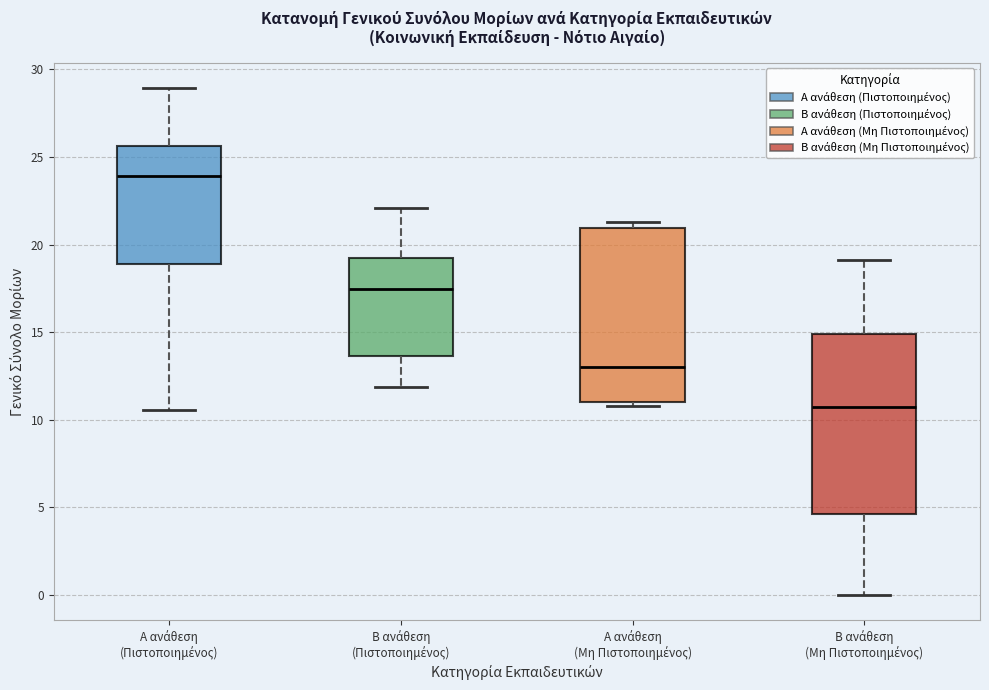

Reading left to right, read every box against the y-axis: the position of its median line, the range the box covers, and the ends of its whiskers. The values are not printed on the chart, so give them approximately, as read against the axis.

Α ανάθεση (Πιστοποιημένος): median 24.0, box 19.0 to 25.5, whiskers 10.5 to 29.0
Β ανάθεση (Πιστοποιημένος): median 17.5, box 13.5 to 19.0, whiskers 12.0 to 22.0
Α ανάθεση (Μη Πιστοποιημένος): median 13.0, box 11.0 to 21.0, whiskers 11.0 (just below the box's lower edge) to 21.5
Β ανάθεση (Μη Πιστοποιημένος): median 10.5, box 4.5 to 15.0, whiskers 0.0 to 19.0